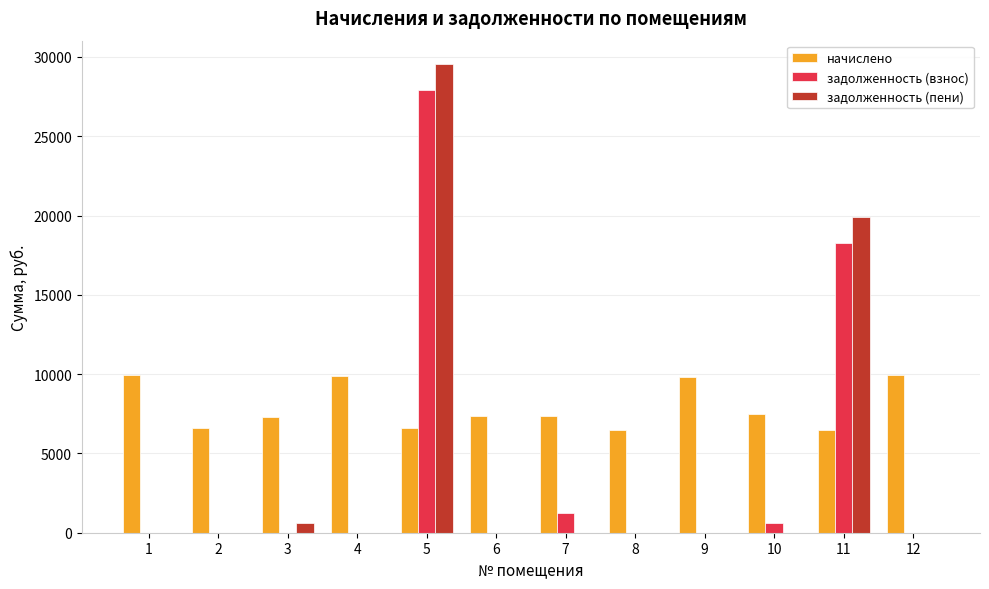

Which series changed the most between 2 and 10?

начислено